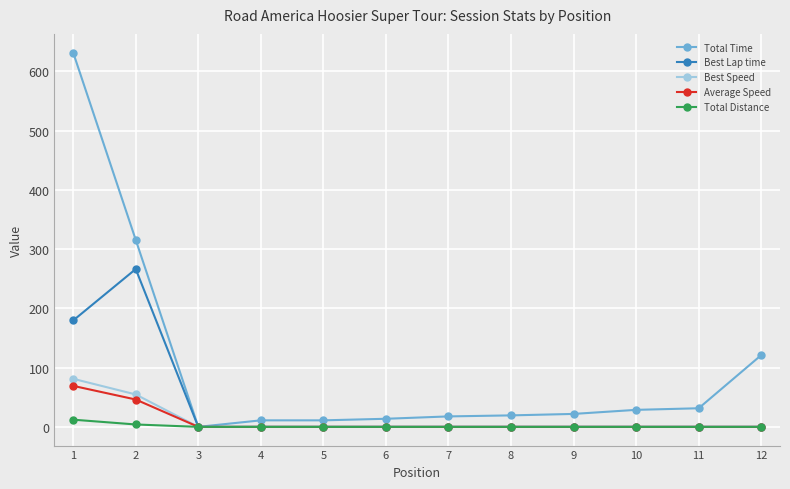

The value of Best Lap time at 3 is 0.0. True or false?

True